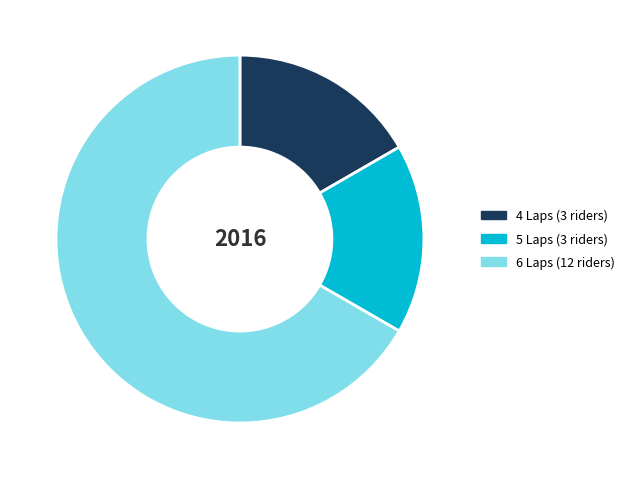

Approximately how many times larger is the value at 6 Laps (12 riders) compared to 5 Laps (3 riders)?

4.0